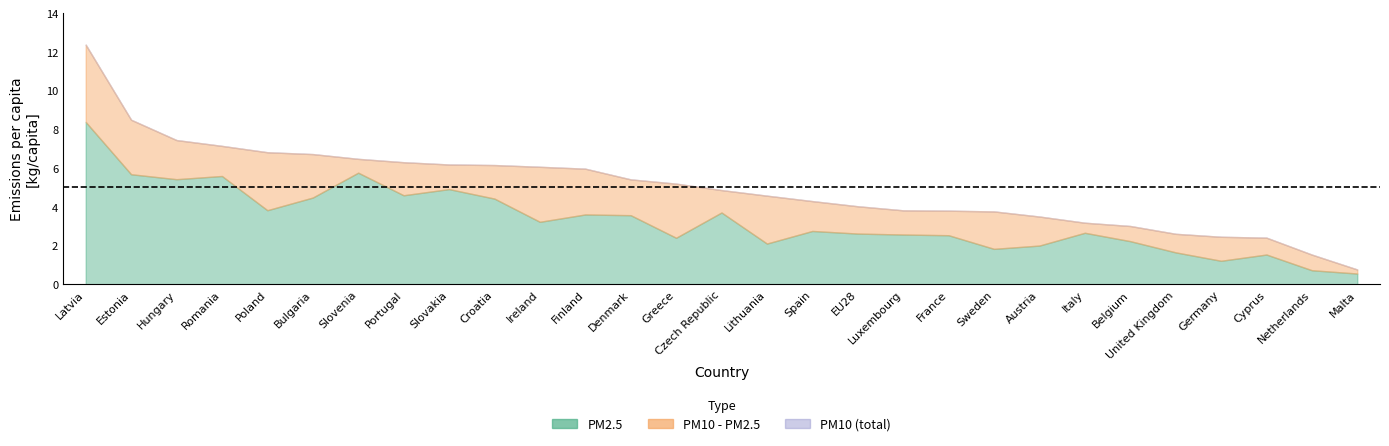

True or false: PM2.5 has a value of 1.8 at Sweden.

True